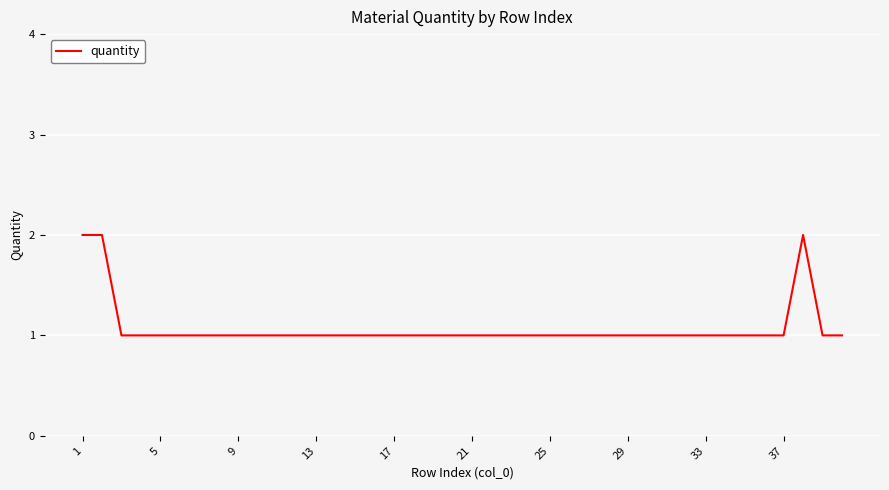

How many interior local peaks (higher than both neighbors) does the data have?

1